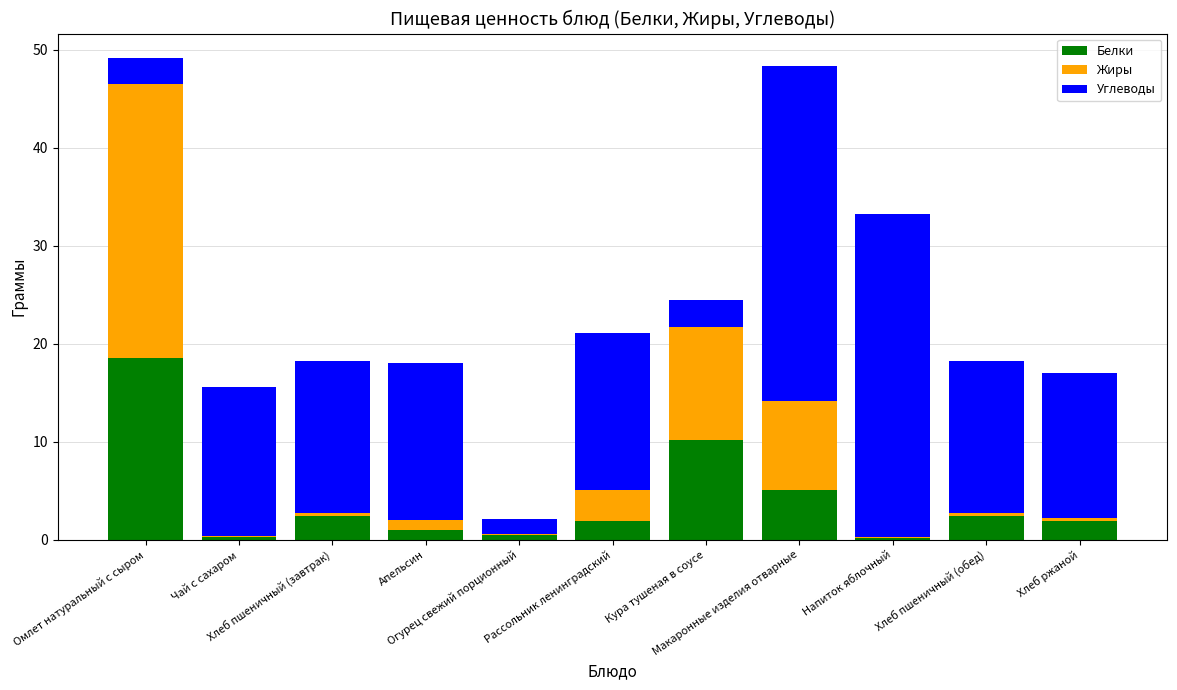

Which has a higher value, Апельсин or Рассольник ленинградский?

Рассольник ленинградский